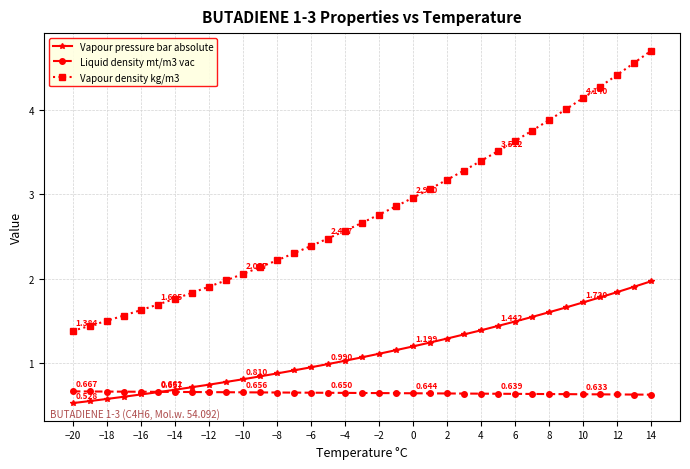

What is the minimum value for Vapour pressure bar absolute?

0.5